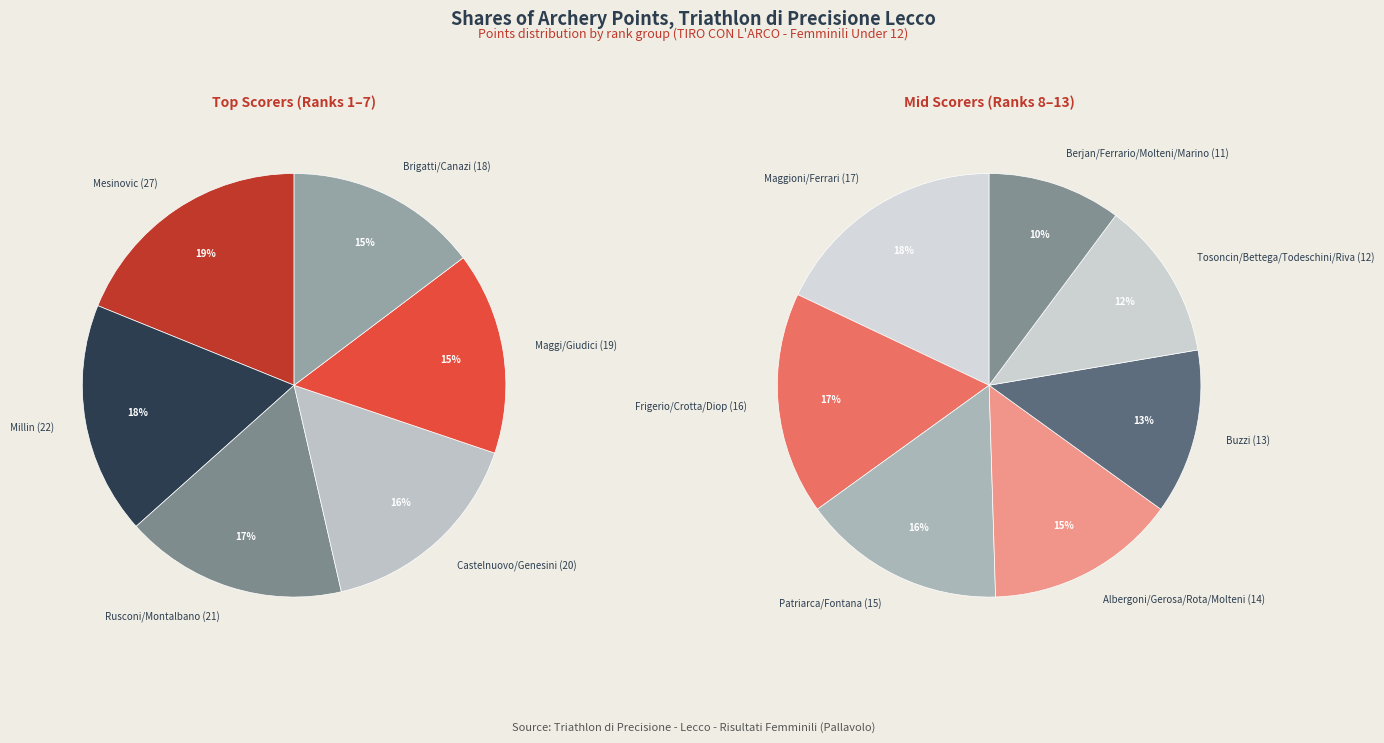

How many slices are in this pie chart?

13